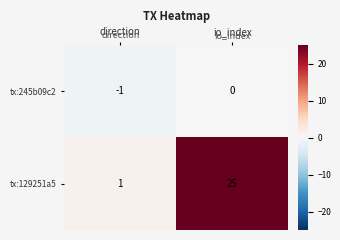

Which series has the largest range (max minus min)?

tx:129251a5